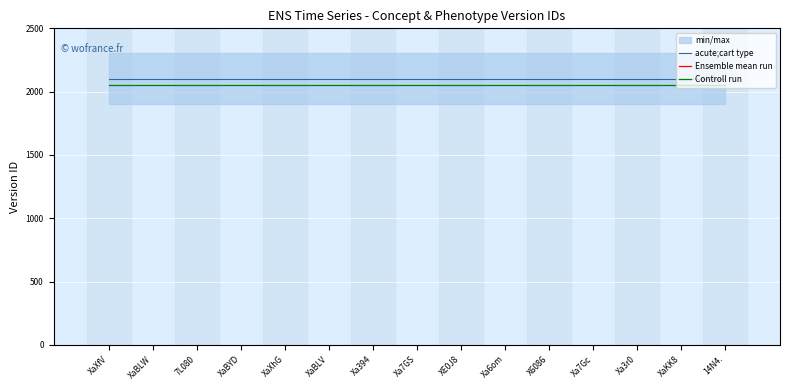

Reading left to right, transcribe all the data shown in this chart.

acute;cart type: XaXfV=2103	XaBLW=2103	7L080=2103	XaBYD=2103	XaXhG=2103	XaBLV=2103	Xa394=2103	Xa7GS=2103	XE0J8=2103	Xa6om=2103	X6086=2103	Xa7Gc=2103	Xa3r0=2103	XaKK8=2103	14N4.=2103
Ensemble mean run: XaXfV=7188	XaBLW=7188	7L080=7188	XaBYD=7188	XaXhG=7188	XaBLV=7188	Xa394=7188	Xa7GS=7188	XE0J8=7188	Xa6om=7188	X6086=7188	Xa7Gc=7188	Xa3r0=7188	XaKK8=7188	14N4.=7188
Controll run: XaXfV=2053	XaBLW=2053	7L080=2053	XaBYD=2053	XaXhG=2053	XaBLV=2053	Xa394=2053	Xa7GS=2053	XE0J8=2053	Xa6om=2053	X6086=2053	Xa7Gc=2053	Xa3r0=2053	XaKK8=2053	14N4.=2053